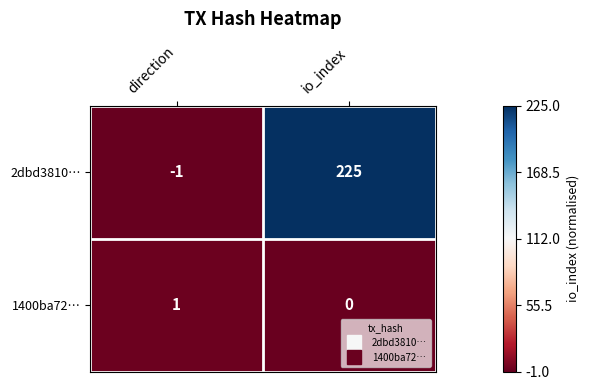

The value of 2dbd3810… at direction is 0. True or false?

False